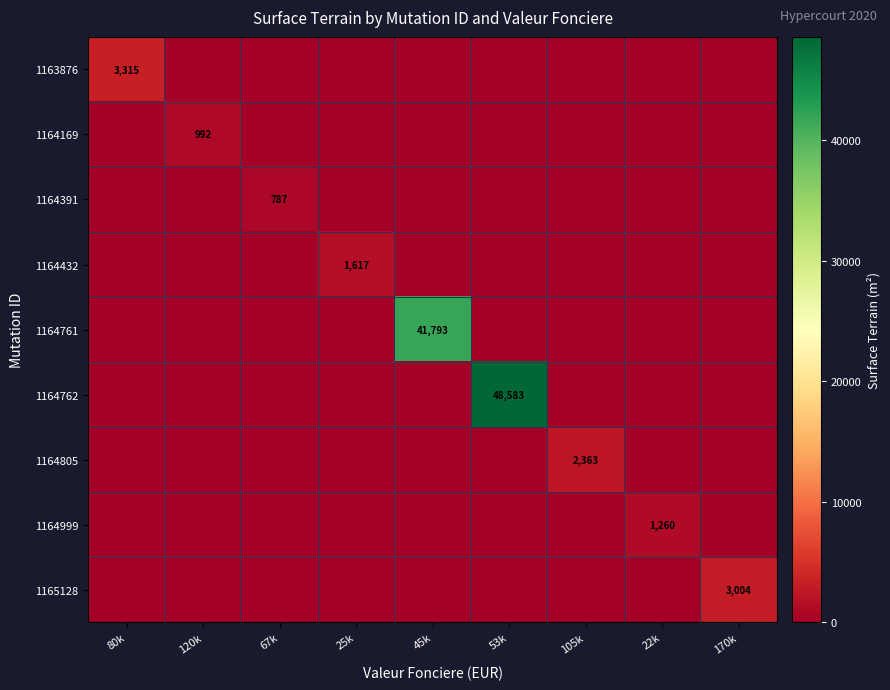

Between 45k and 105k, which is larger?

45k